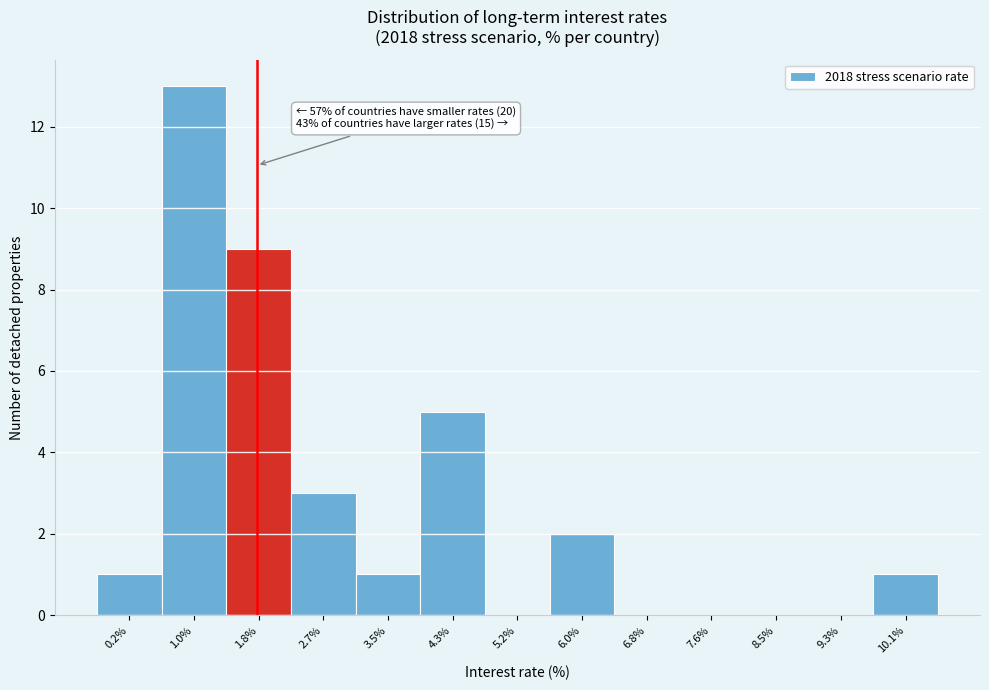

Reading left to right, transcribe all the data shown in this chart.

0.2%=1	1.0%=13	1.8%=9	2.7%=3	3.5%=1	4.3%=5	5.2%=0	6.0%=2	6.8%=0	7.6%=0	8.5%=0	9.3%=0	10.1%=1